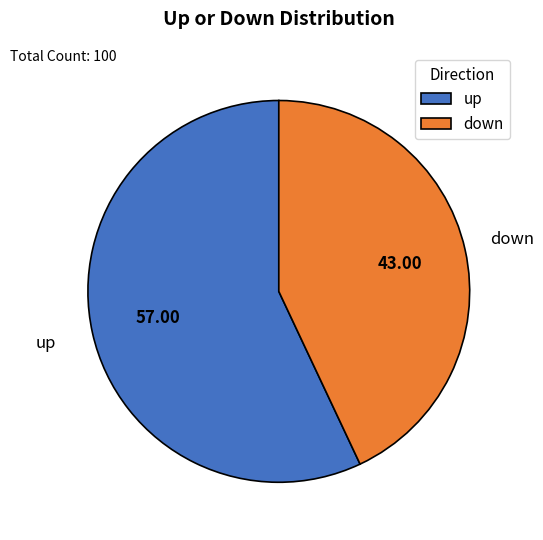

Which slice is the smallest?

down